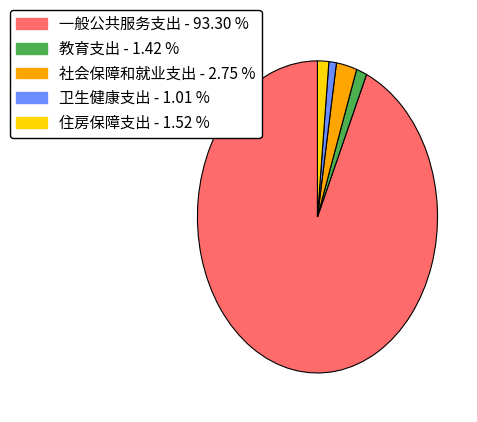

What is the largest slice in the pie chart?

一般公共服务支出